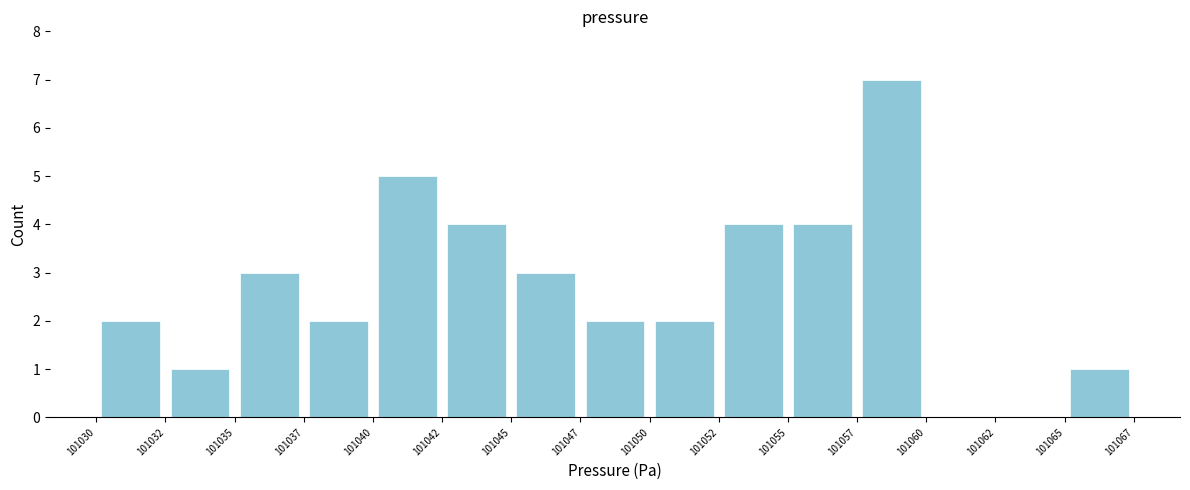

What is the height of the bar covering 101045 to 101047 on the x-axis? The values are not printed on the chart, so give them approximately, as read against the axis.

3